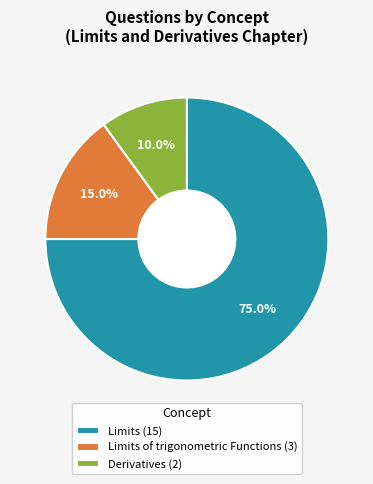

Which has a higher value, Limits of trigonometric Functions (3) or Limits (15)?

Limits (15)